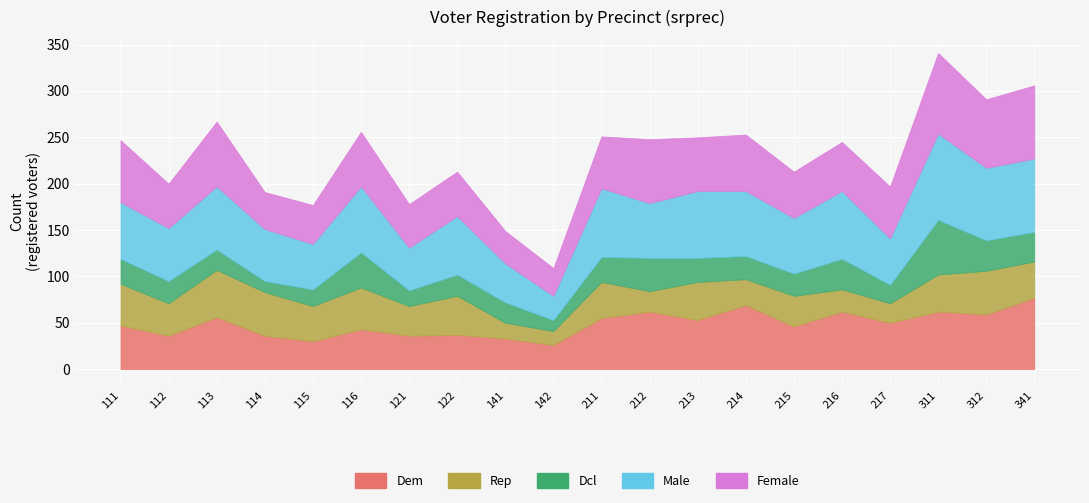

What is the difference between the maximum and second lowest values in the male series?

51